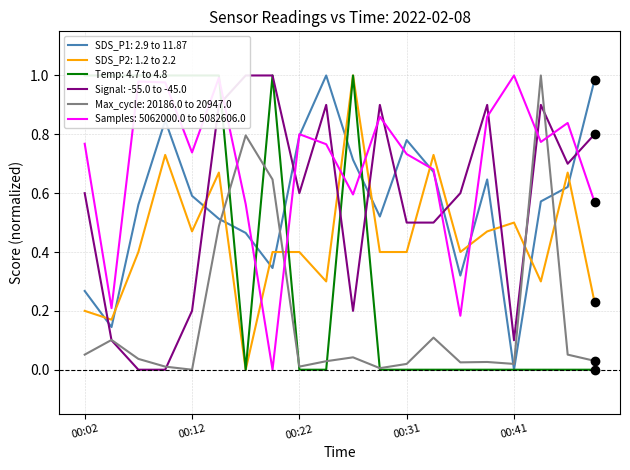

Rank the series at 00:29 from lowest to highest value.

Temp, Max_cycle, SDS_P2, SDS_P1, Samples, Signal